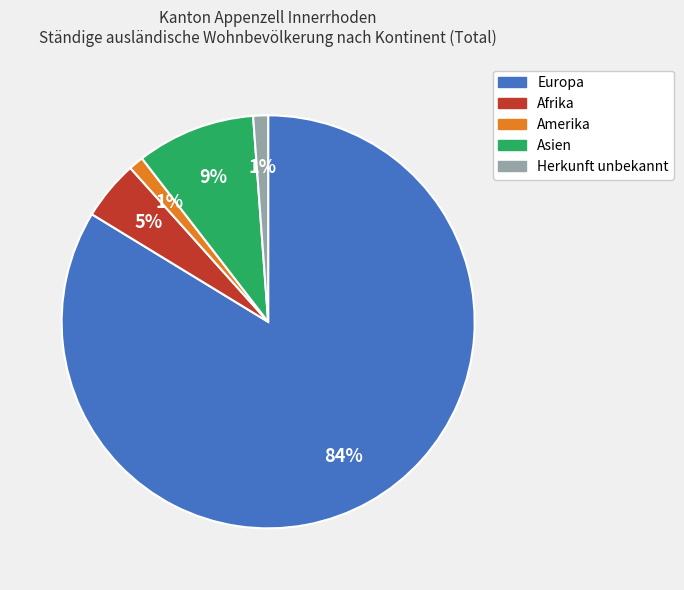

To the nearest percent, what is the average slice percentage?

20%